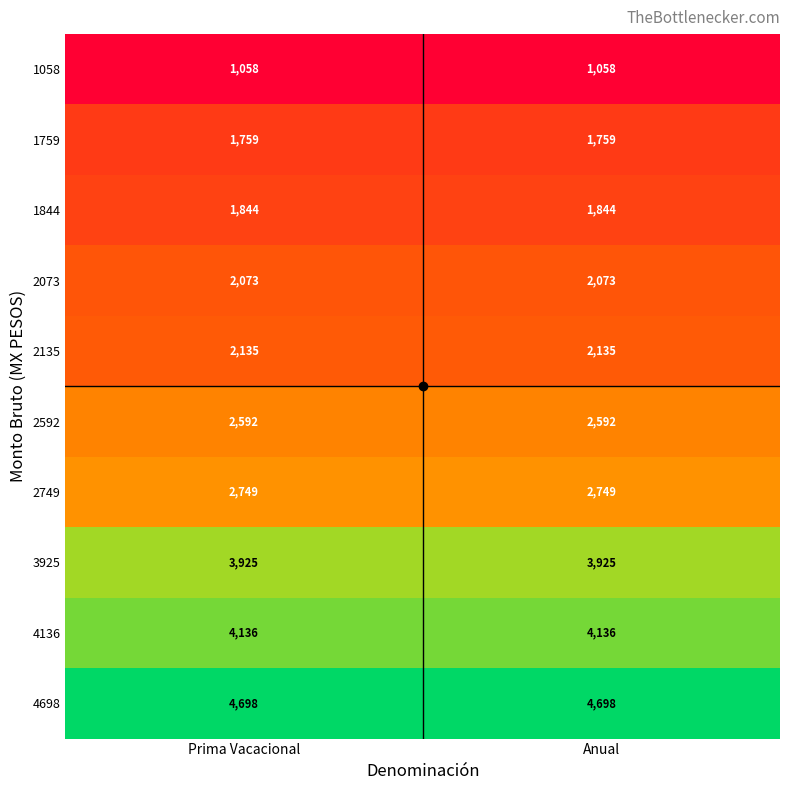

Rank the series at Prima Vacacional from lowest to highest value.

1058, 1759, 1844, 2073, 2135, 2592, 2749, 3925, 4136, 4698